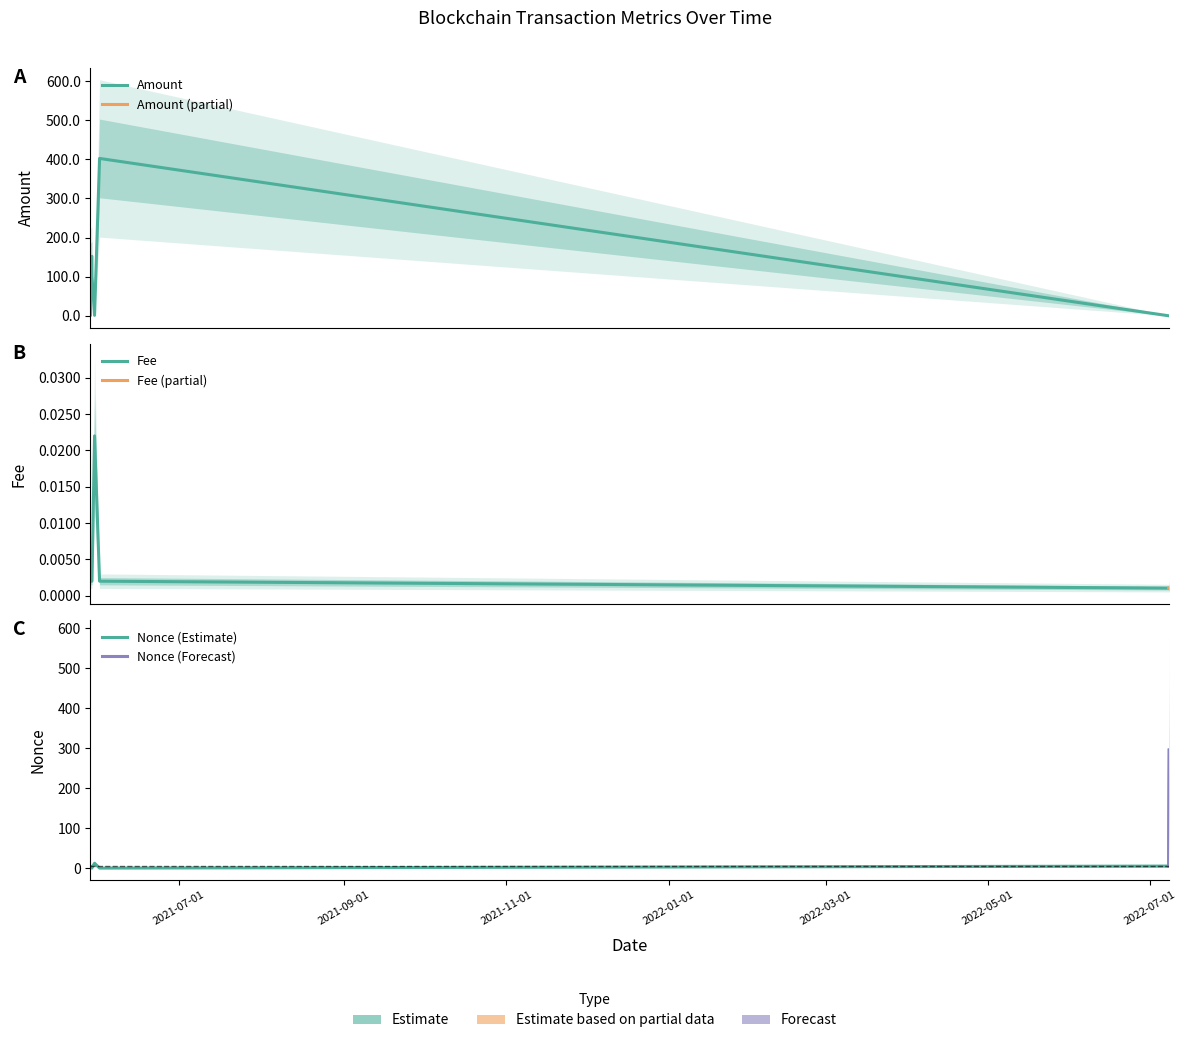

List the series in order of their peak value, lowest first.

Fee, Nonce, Amount